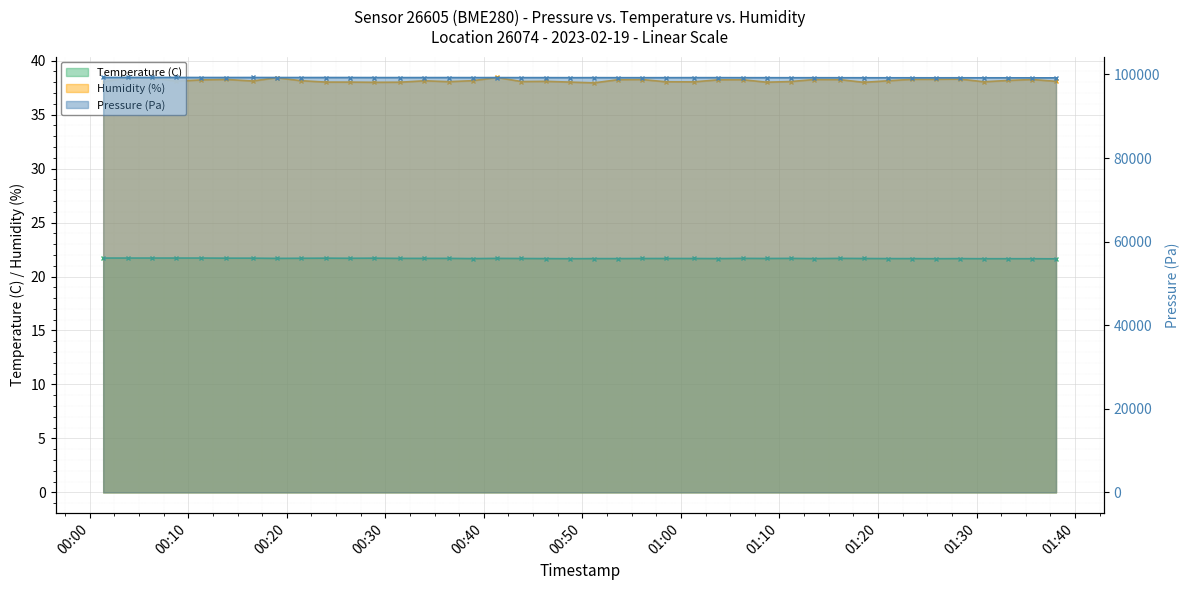

Between 00:50 and 28, which series saw the biggest shift?

Pressure (Pa)